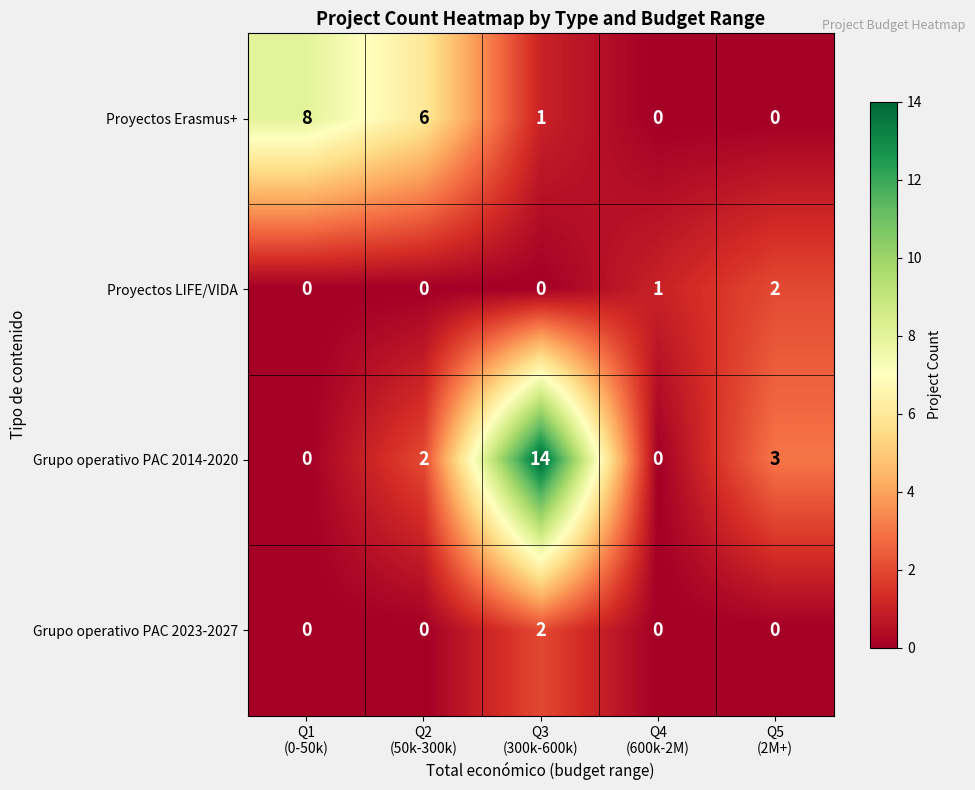

Reading right to left, transcribe all the data shown in this chart.

Proyectos Erasmus+: 0	0	1	6	8
Proyectos LIFE/VIDA: 2	1	0	0	0
Grupo operativo PAC 2014-2020: 3	0	14	2	0
Grupo operativo PAC 2023-2027: 0	0	2	0	0